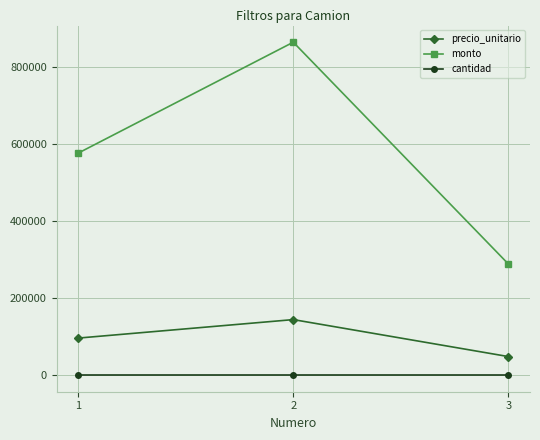

List the series in order of their overall mean, lowest first.

cantidad, precio_unitario, monto